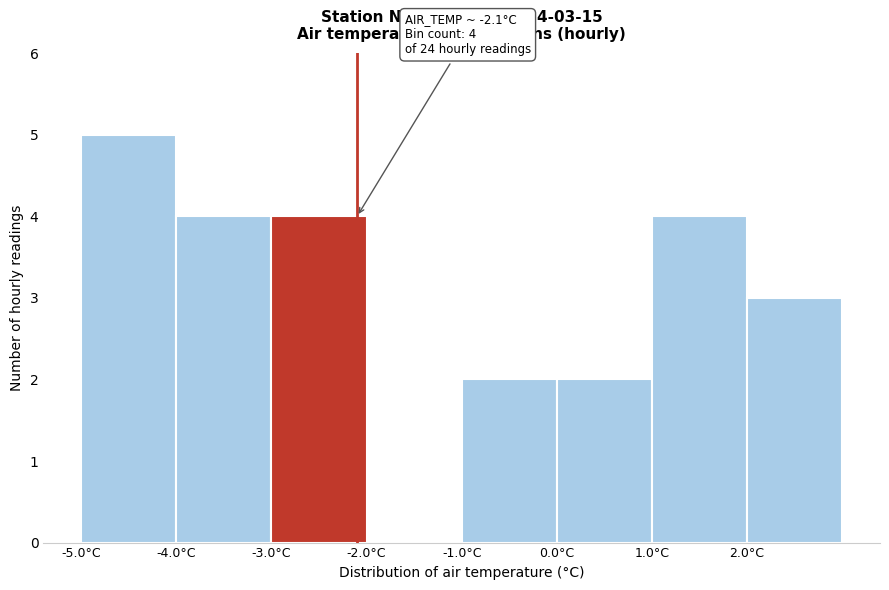

Which range on the x-axis has the tallest bar?

-5 to -4